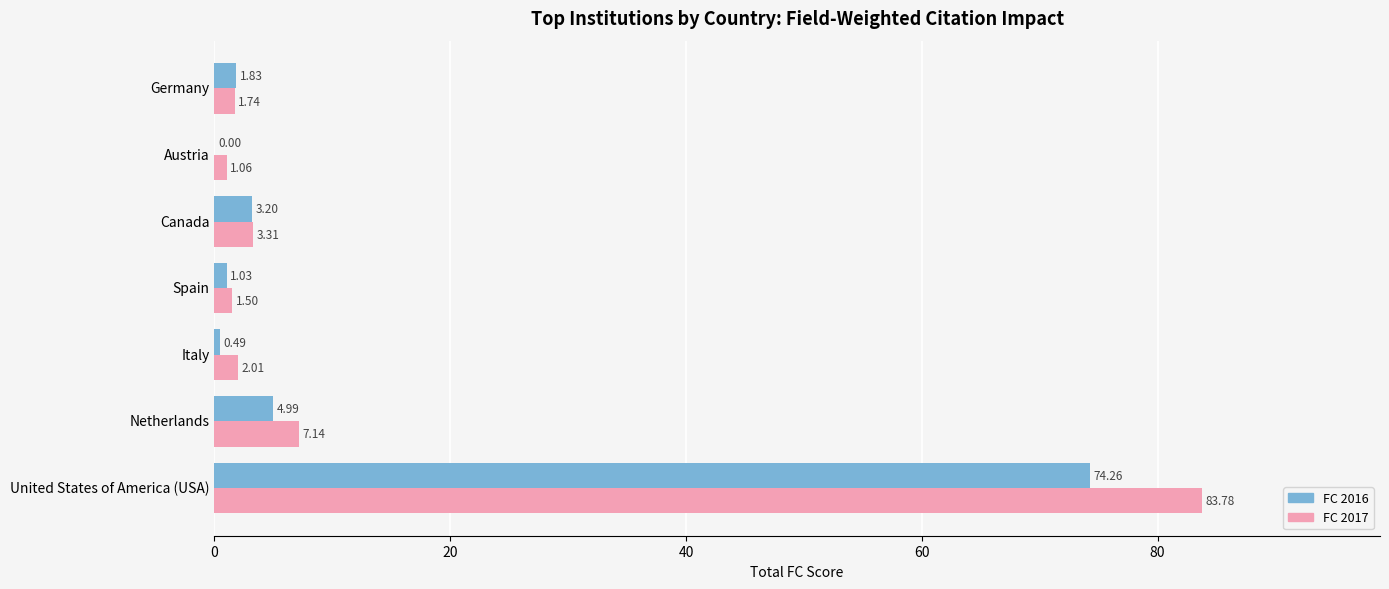

Between Netherlands and Germany, which series saw the biggest shift?

FC 2017